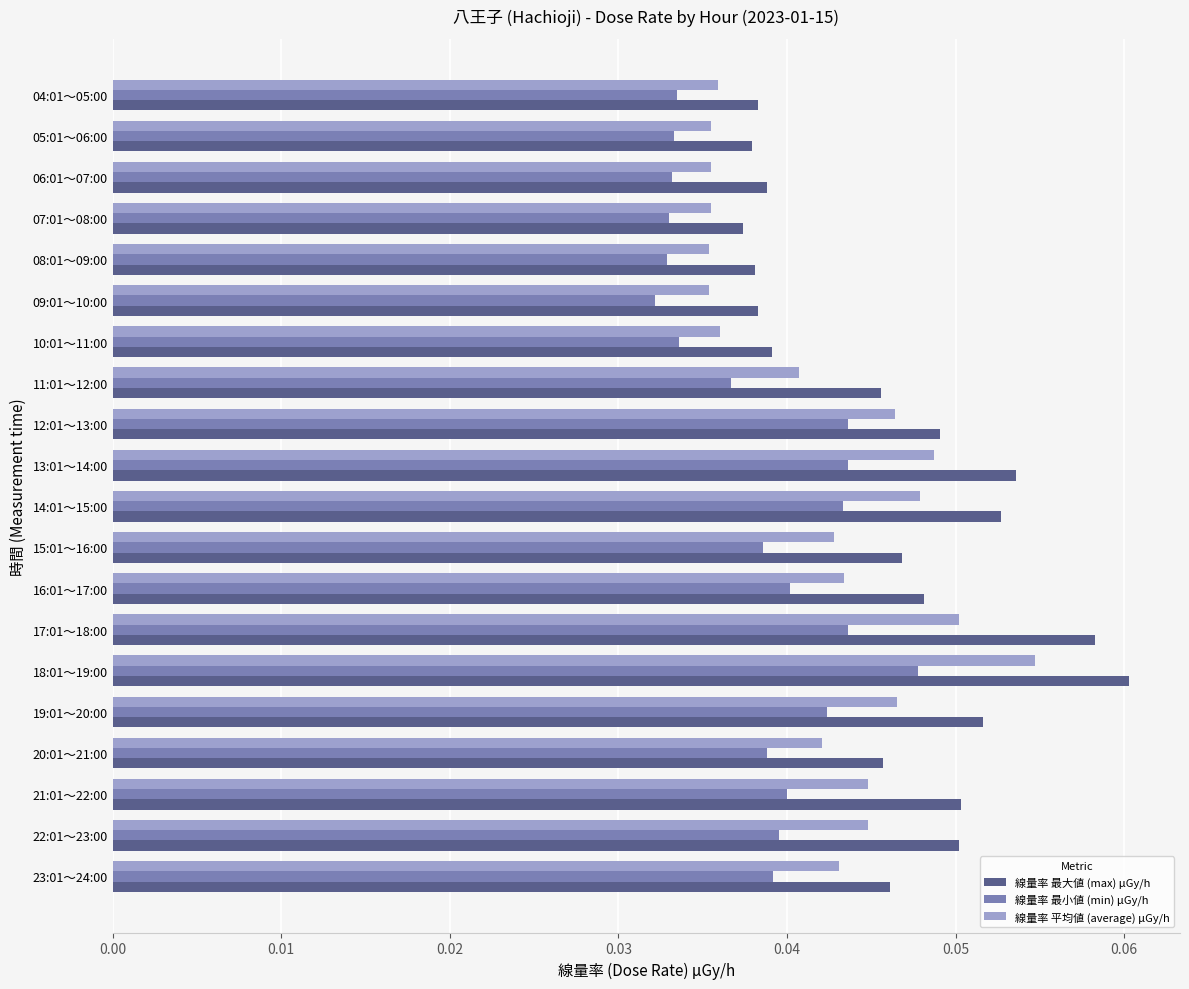

At which category is the sum across all series the highest?

18:01～19:00